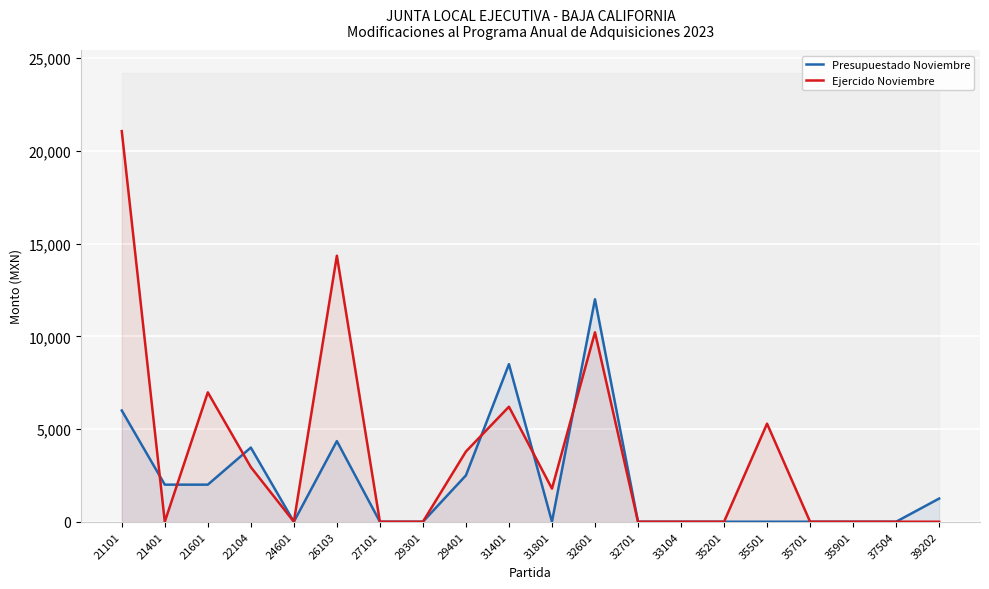

True or false: Presupuestado Noviembre has more than 1 points higher than both neighbors.

True